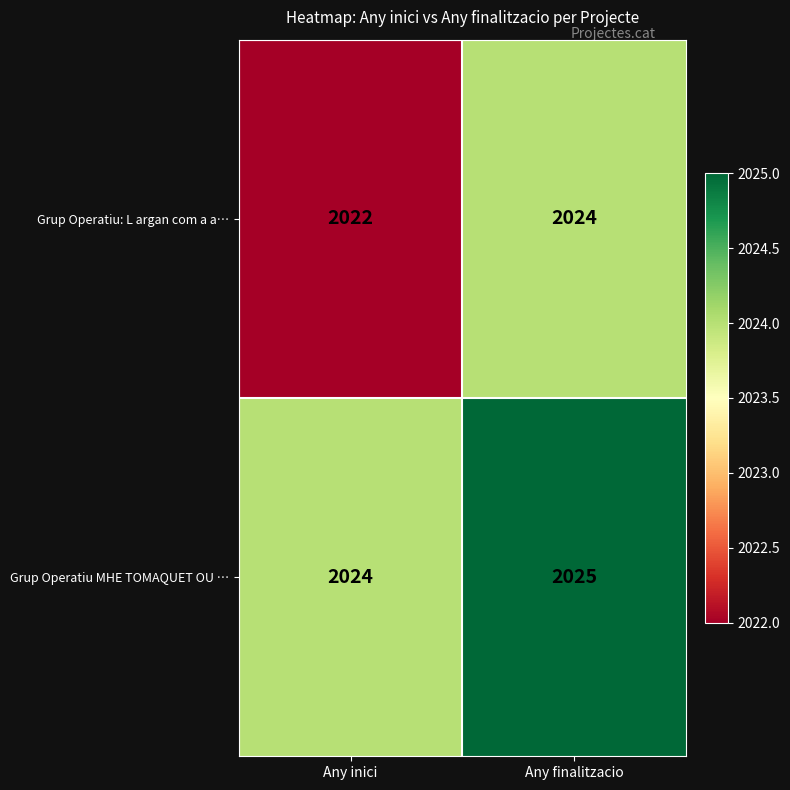

What is the sum of all Grup Operatiu: L argan com a a… values?

4046